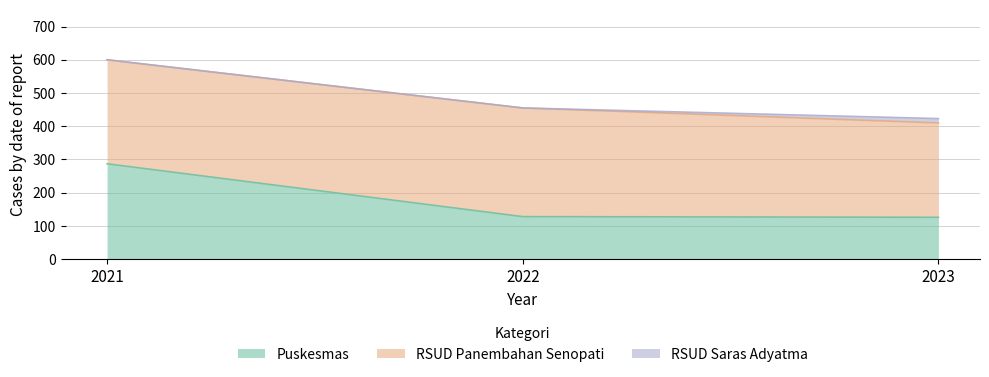

How many distinct data groups are displayed?

3